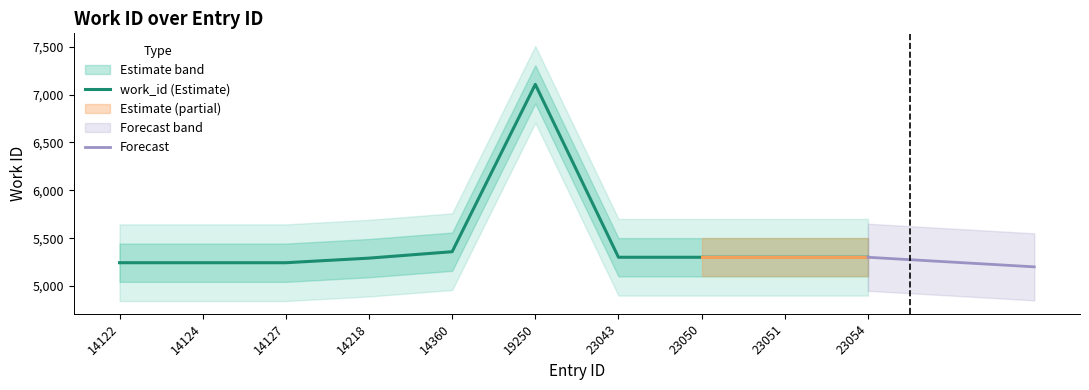

The value at 14127 is 5244. True or false?

True